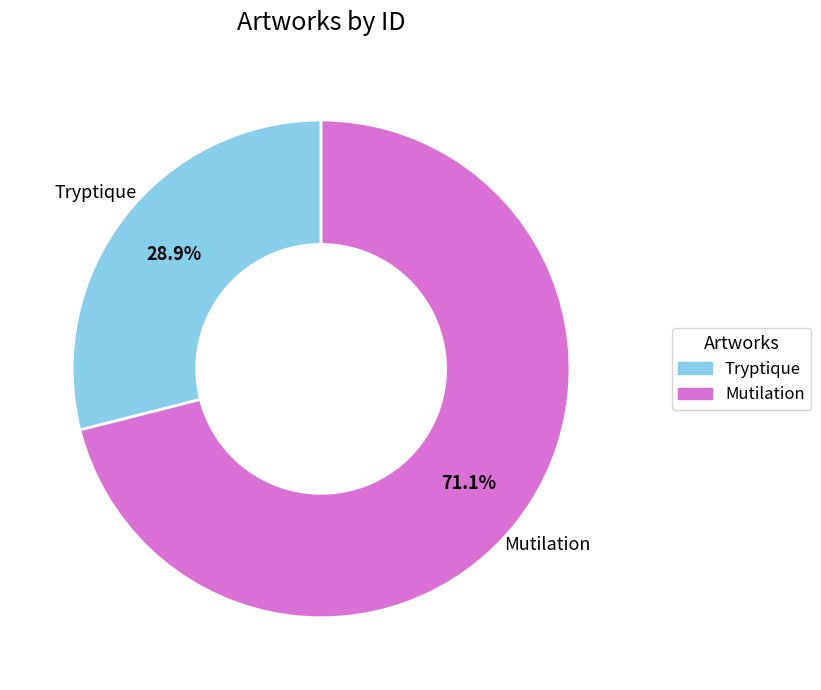

To the nearest percent, what percentage of the pie is Tryptique?

29%